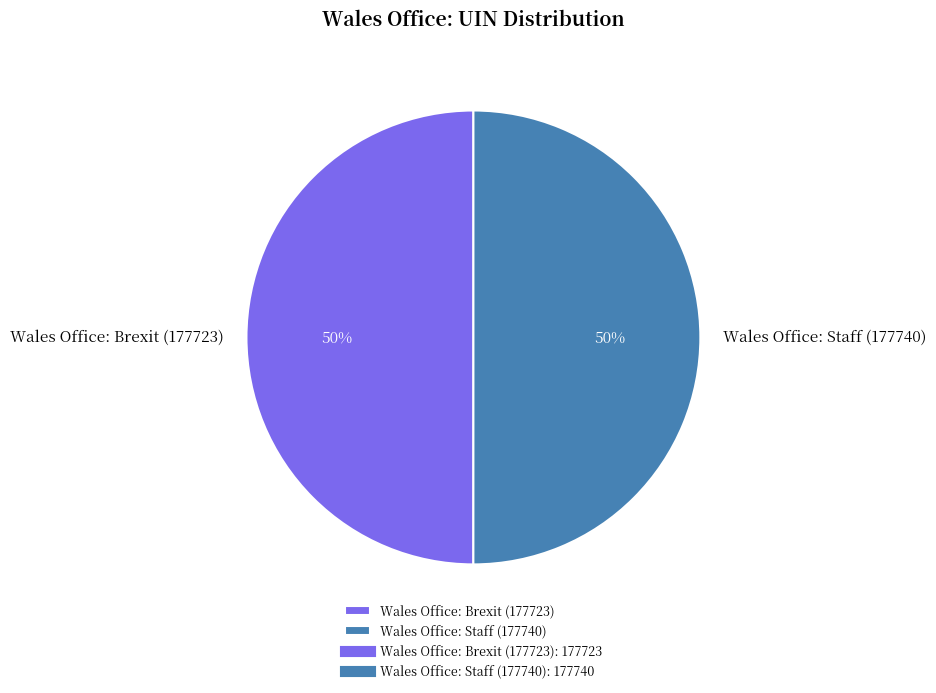

Approximately how many times larger is the value at Wales Office: Brexit (177723) compared to Wales Office: Staff (177740)?

1.0